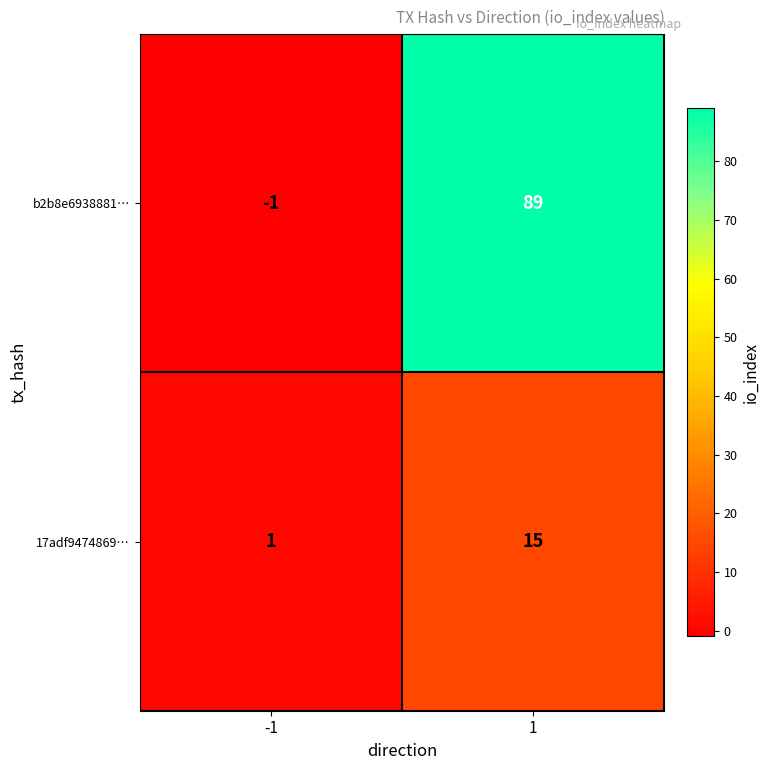

Read the 17adf9474869… value at 1, to the nearest 10.

20